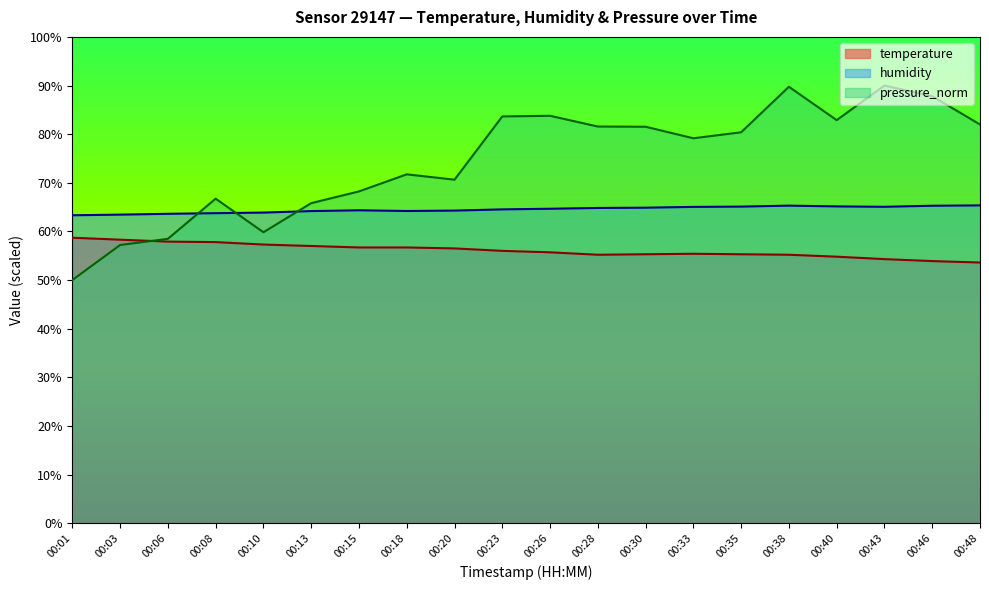

At which category does temperature reach its first local valley?

00:28